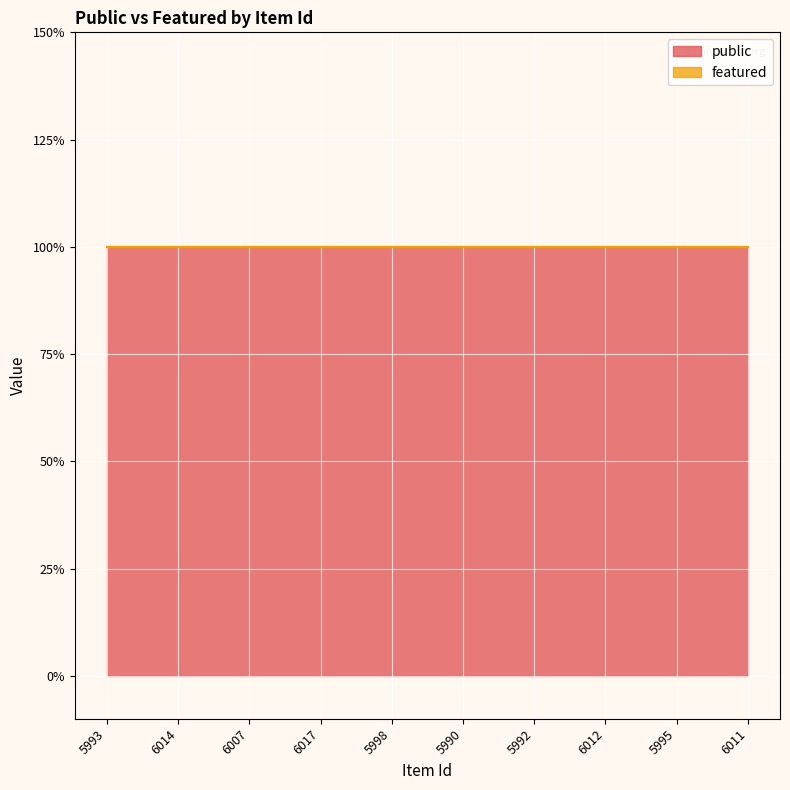

The value of public at 5995 is 0. True or false?

False